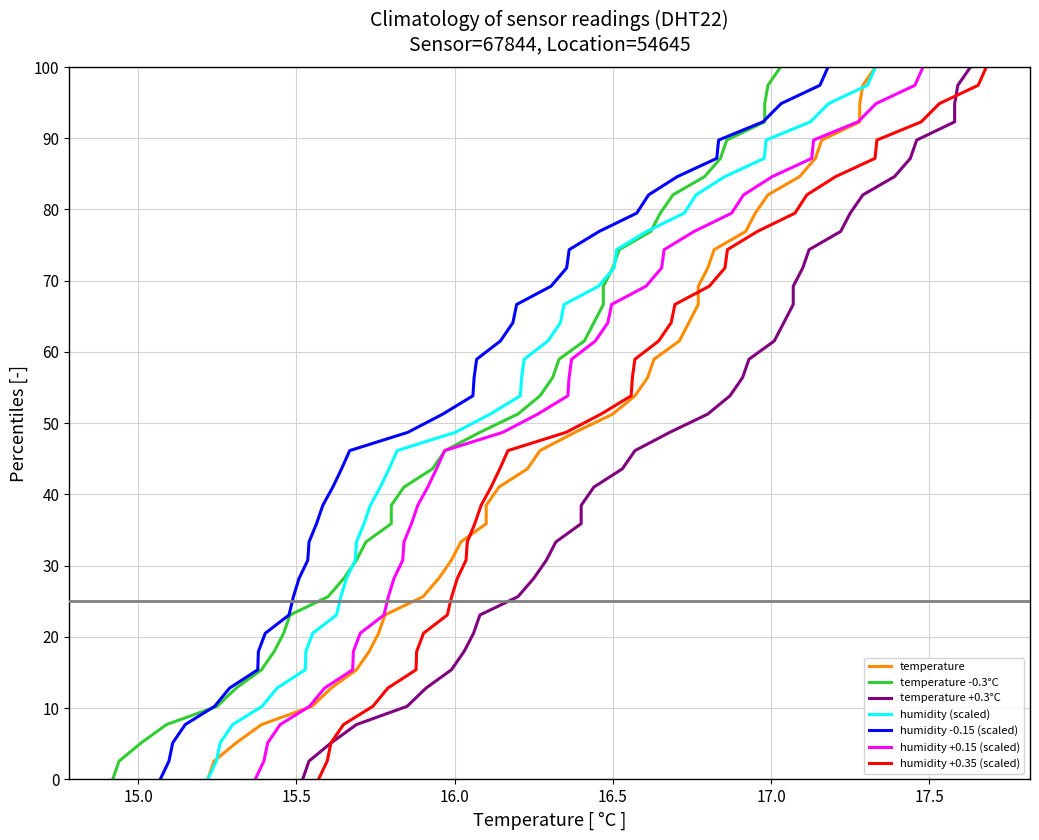

True or false: humidity and temperature cross at least once.

False